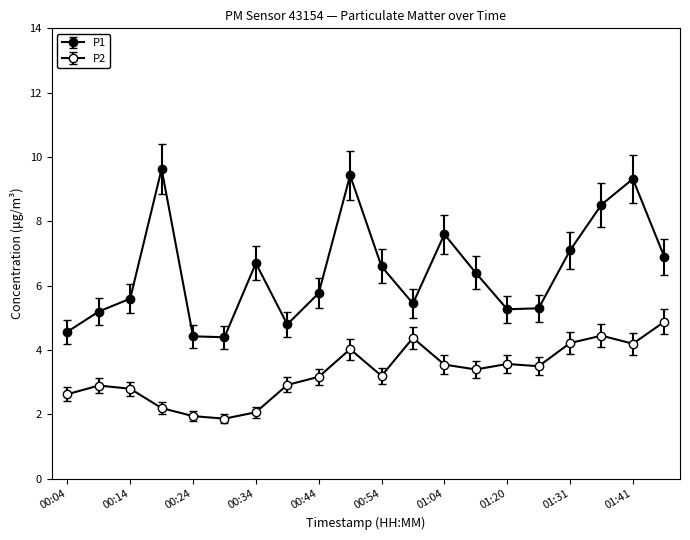

How many data points in P1 are less than 6?

10